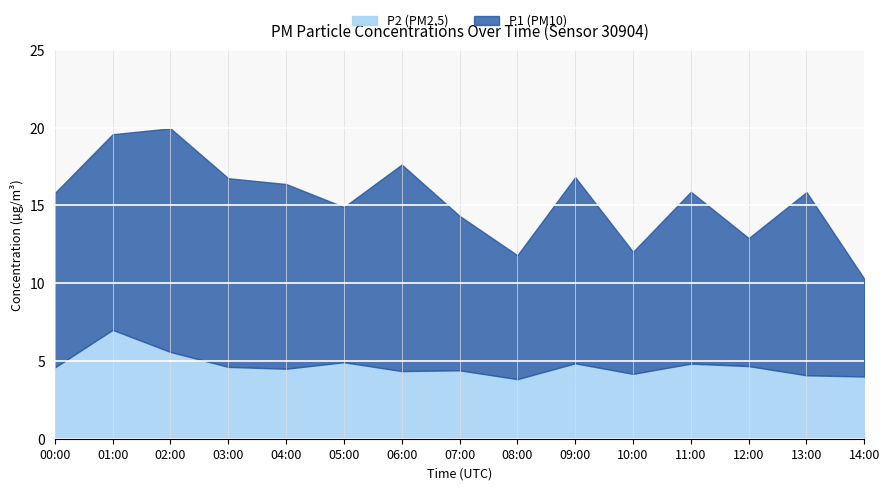

True or false: P1 has more than 0 interior local peaks.

True